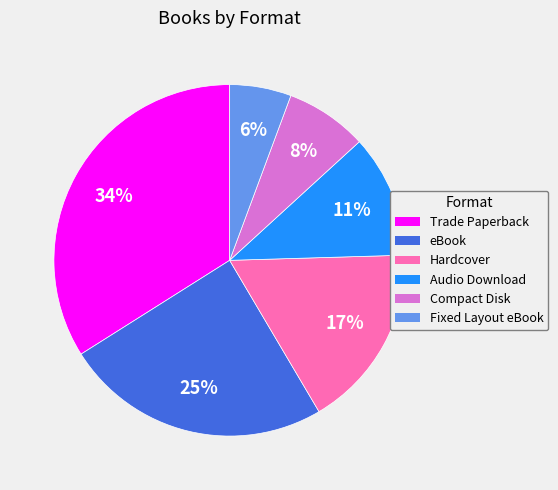

Is the sum of Hardcover and eBook greater than half?

No